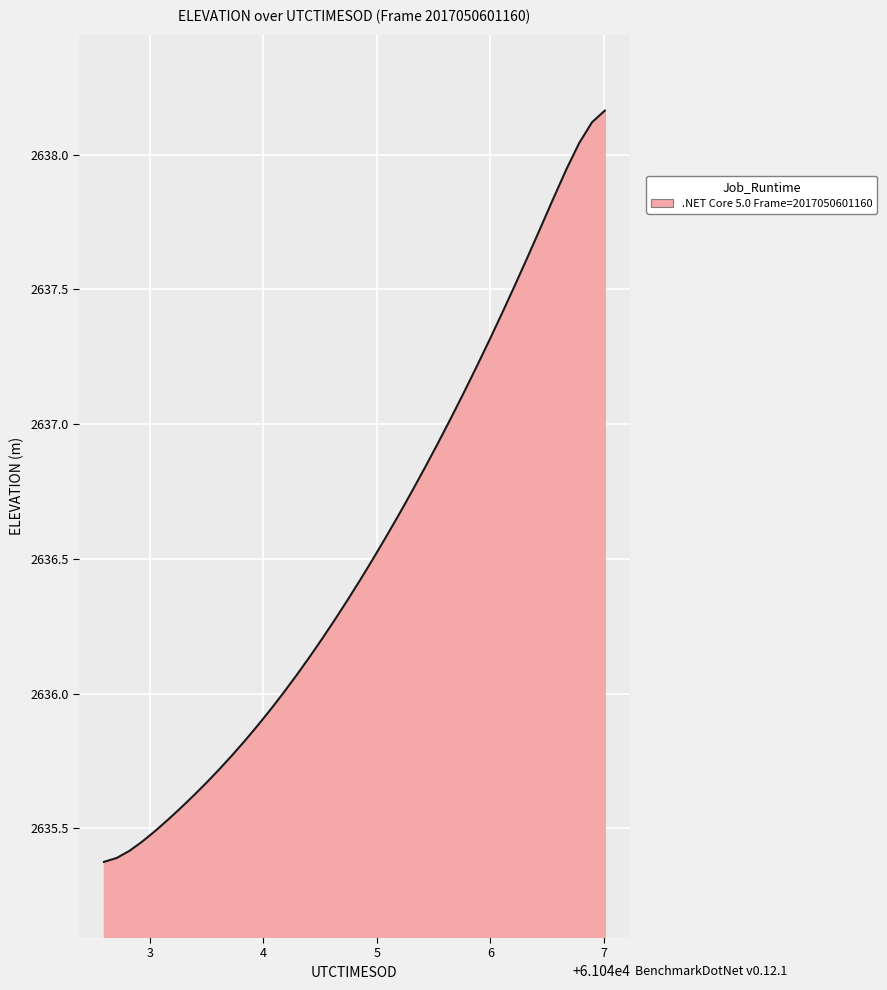

What is the minimum value shown in the chart?

2635.4